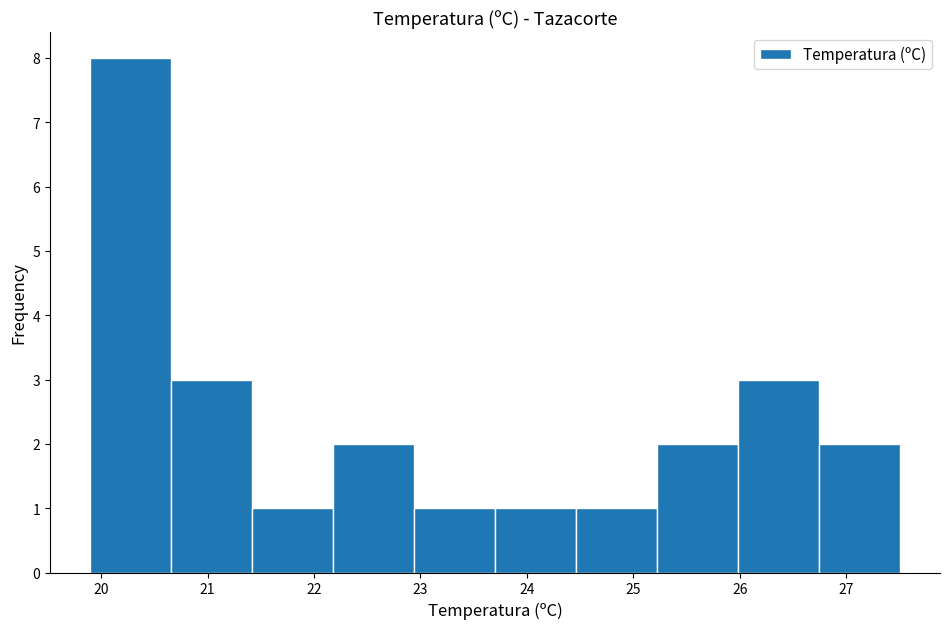

What is the height of the bar covering 19.90 to 20.66 on the x-axis? Neither the bar edges nor the heights are printed on the chart, so give them approximately, as read against the axes.

8